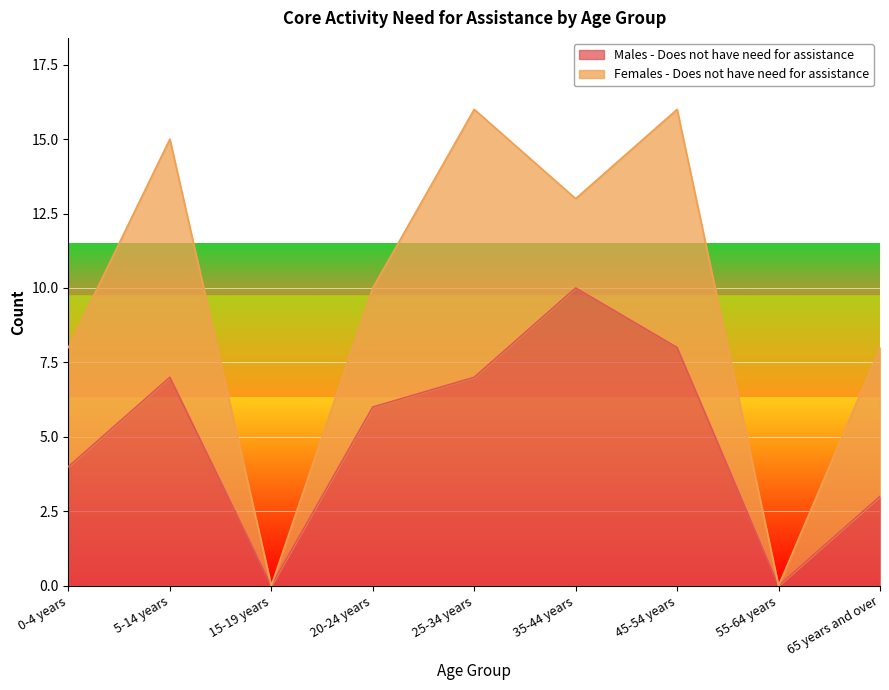

What is the label of the 6th point from the left?

35-44 years